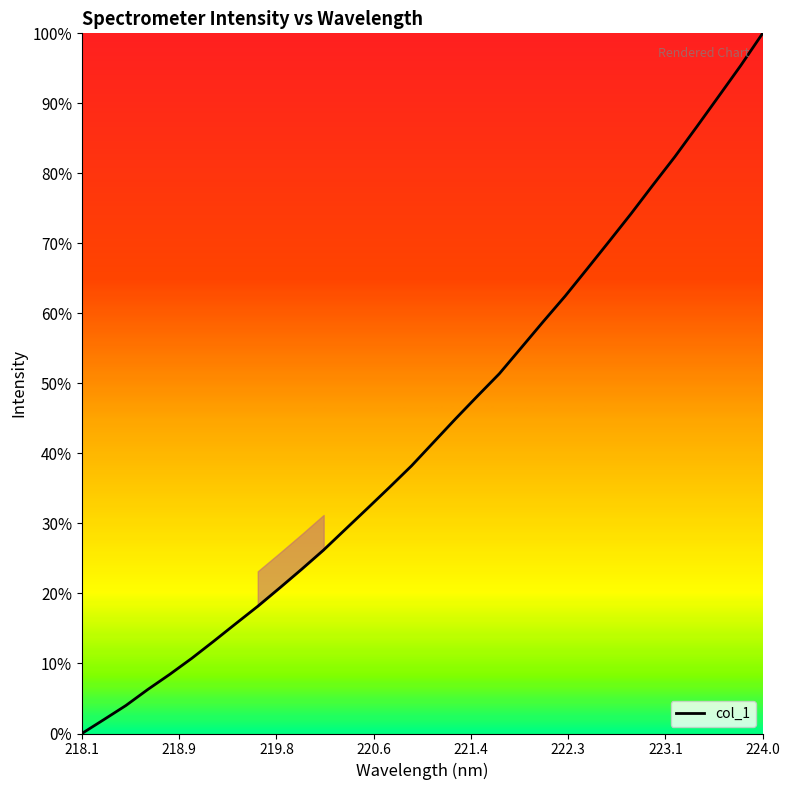

What is the difference between the maximum and minimum values?

100.0